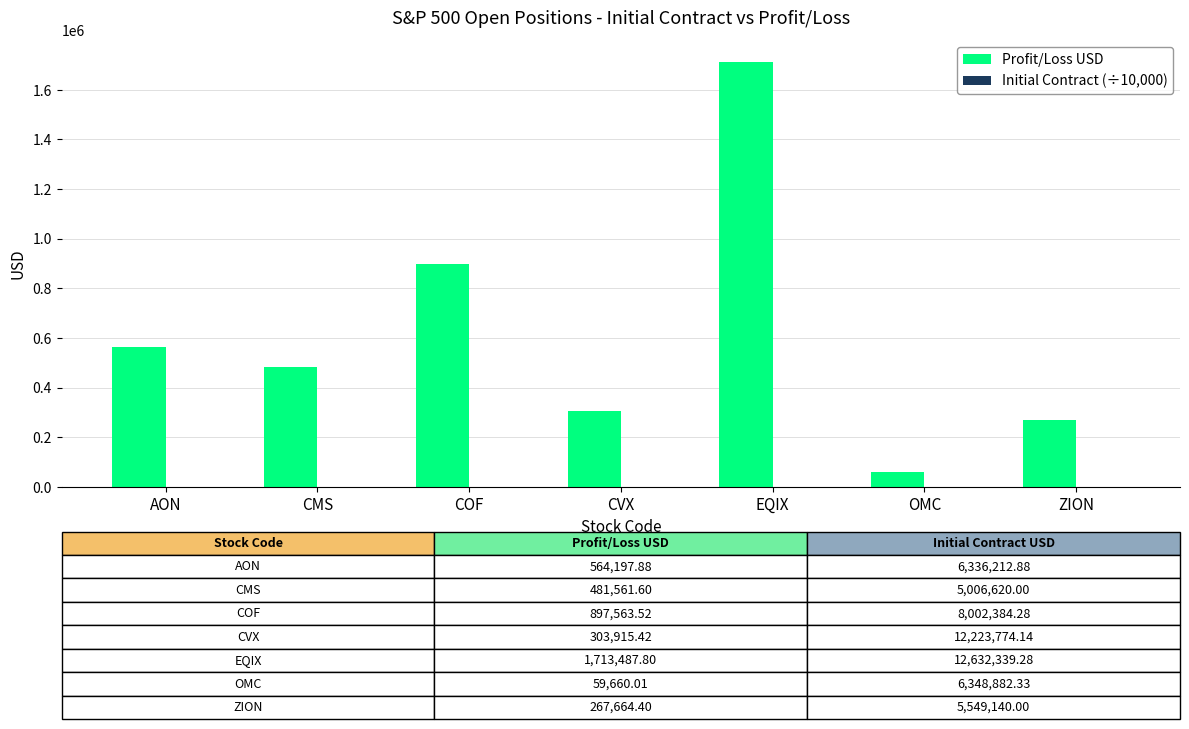

At which category is the sum across all series the highest?

EQIX